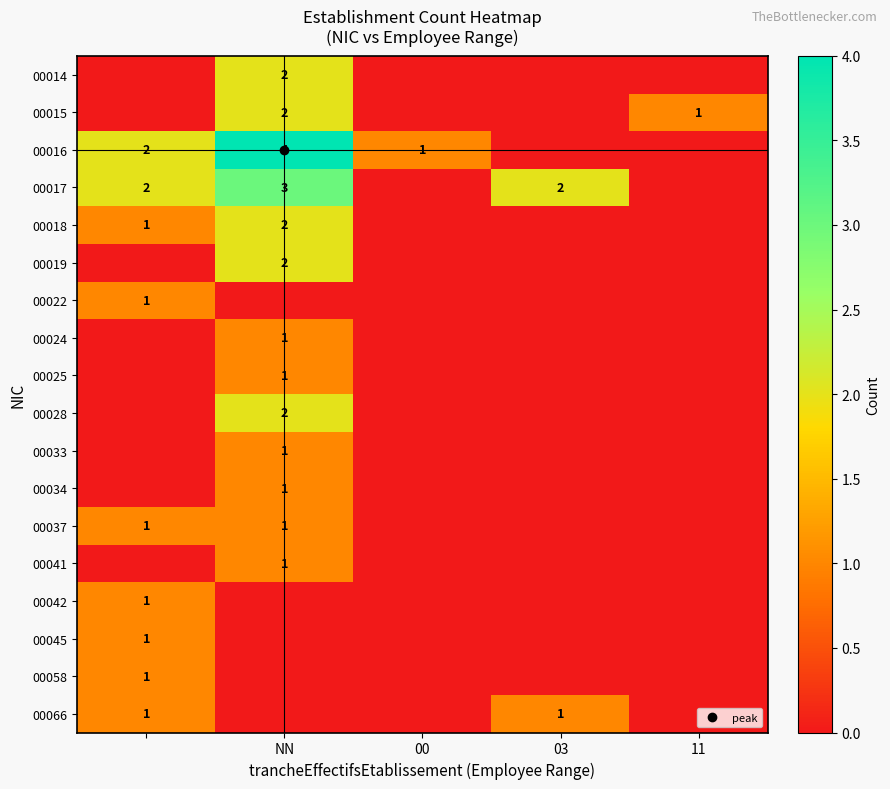

Count the number of data series in this chart.

18